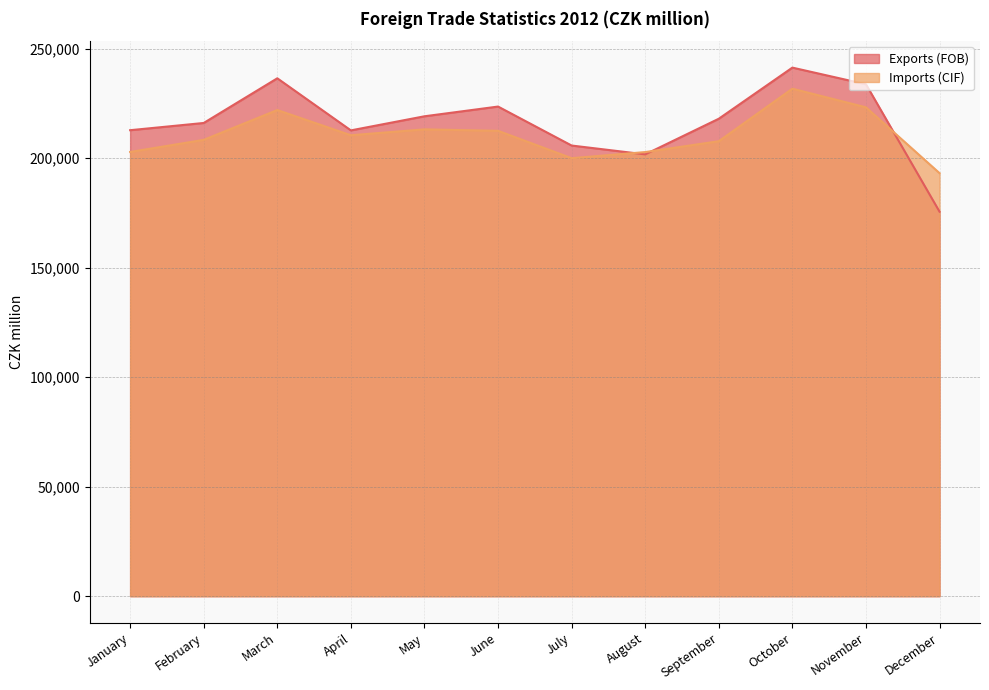

How many values in the Exports (FOB) series exceed 217971?

5